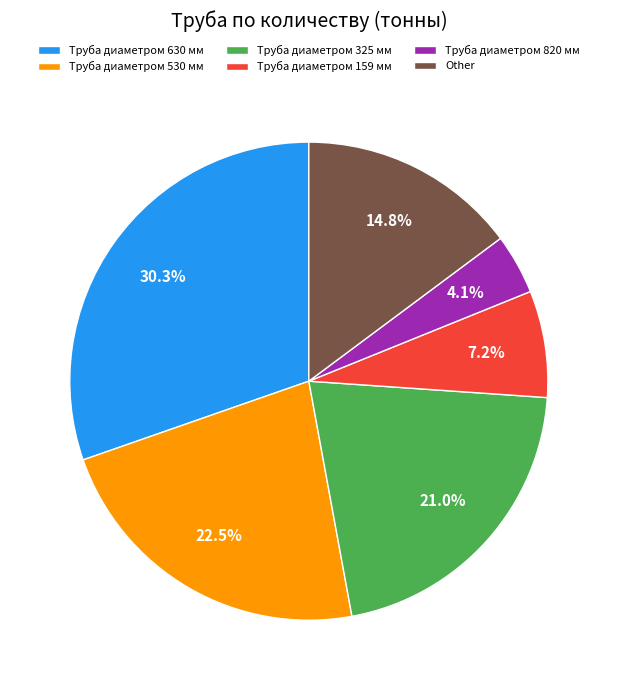

How many segments does this pie chart have?

6